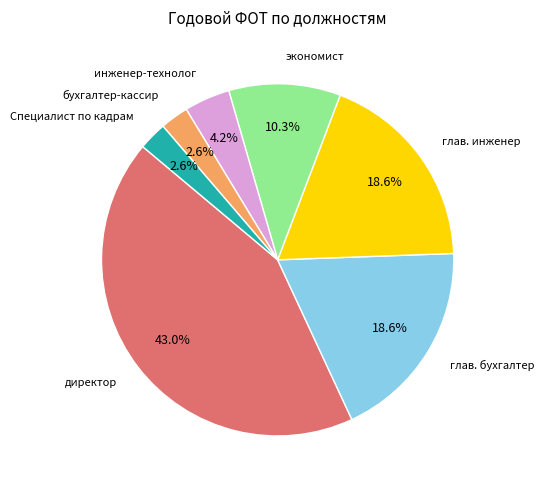

Is there a majority slice in this chart?

No